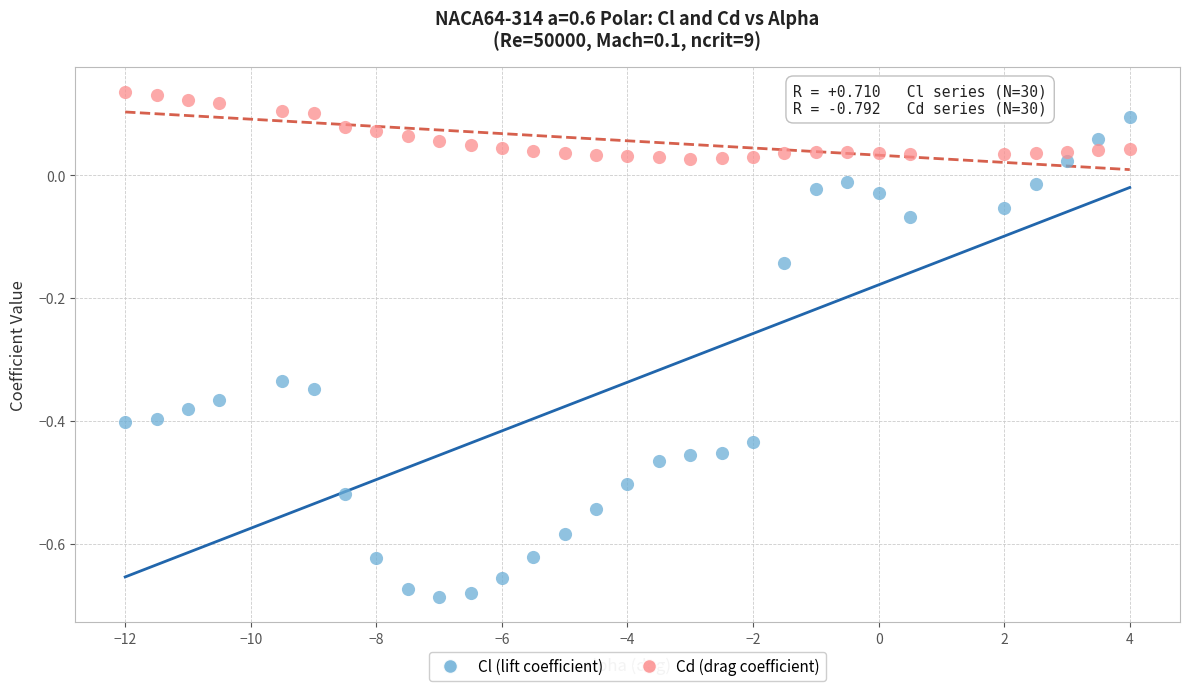

Which series contains the lowest Y value?

Cl (lift coefficient)